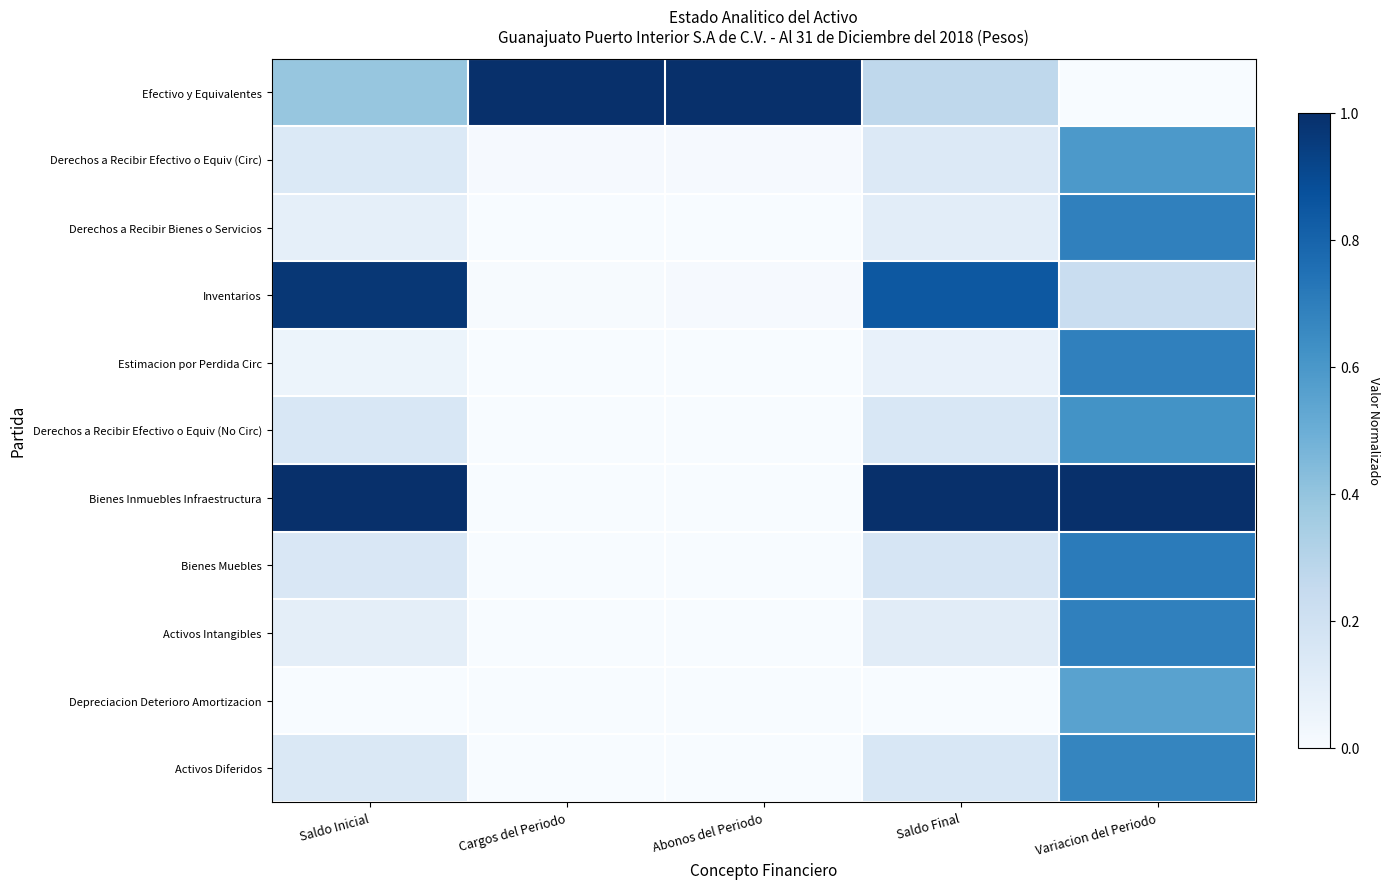

Reading right to left, what are all the values shown in this chart?

Efectivo y Equivalentes: Variacion del Periodo=0.0	Saldo Final=0.3	Abonos del Periodo=1.0	Cargos del Periodo=1.0	Saldo Inicial=0.4
Derechos a Recibir Efectivo o Equiv (Circ): Variacion del Periodo=0.6	Saldo Final=0.1	Abonos del Periodo=0.0	Cargos del Periodo=0.0	Saldo Inicial=0.1
Derechos a Recibir Bienes o Servicios: Variacion del Periodo=0.7	Saldo Final=0.1	Abonos del Periodo=0.0	Cargos del Periodo=0.0	Saldo Inicial=0.1
Inventarios: Variacion del Periodo=0.2	Saldo Final=0.8	Abonos del Periodo=0.0	Cargos del Periodo=0.0	Saldo Inicial=1.0
Estimacion por Perdida Circ: Variacion del Periodo=0.7	Saldo Final=0.1	Abonos del Periodo=0.0	Cargos del Periodo=0.0	Saldo Inicial=0.1
Derechos a Recibir Efectivo o Equiv (No Circ): Variacion del Periodo=0.6	Saldo Final=0.2	Abonos del Periodo=0.0	Cargos del Periodo=0.0	Saldo Inicial=0.2
Bienes Inmuebles Infraestructura: Variacion del Periodo=1.0	Saldo Final=1.0	Abonos del Periodo=0.0	Cargos del Periodo=0.0	Saldo Inicial=1.0
Bienes Muebles: Variacion del Periodo=0.7	Saldo Final=0.2	Abonos del Periodo=0.0	Cargos del Periodo=0.0	Saldo Inicial=0.2
Activos Intangibles: Variacion del Periodo=0.7	Saldo Final=0.1	Abonos del Periodo=0.0	Cargos del Periodo=0.0	Saldo Inicial=0.1
Depreciacion Deterioro Amortizacion: Variacion del Periodo=0.6	Saldo Final=0.0	Abonos del Periodo=0.0	Cargos del Periodo=0.0	Saldo Inicial=0.0
Activos Diferidos: Variacion del Periodo=0.7	Saldo Final=0.2	Abonos del Periodo=0.0	Cargos del Periodo=0.0	Saldo Inicial=0.1